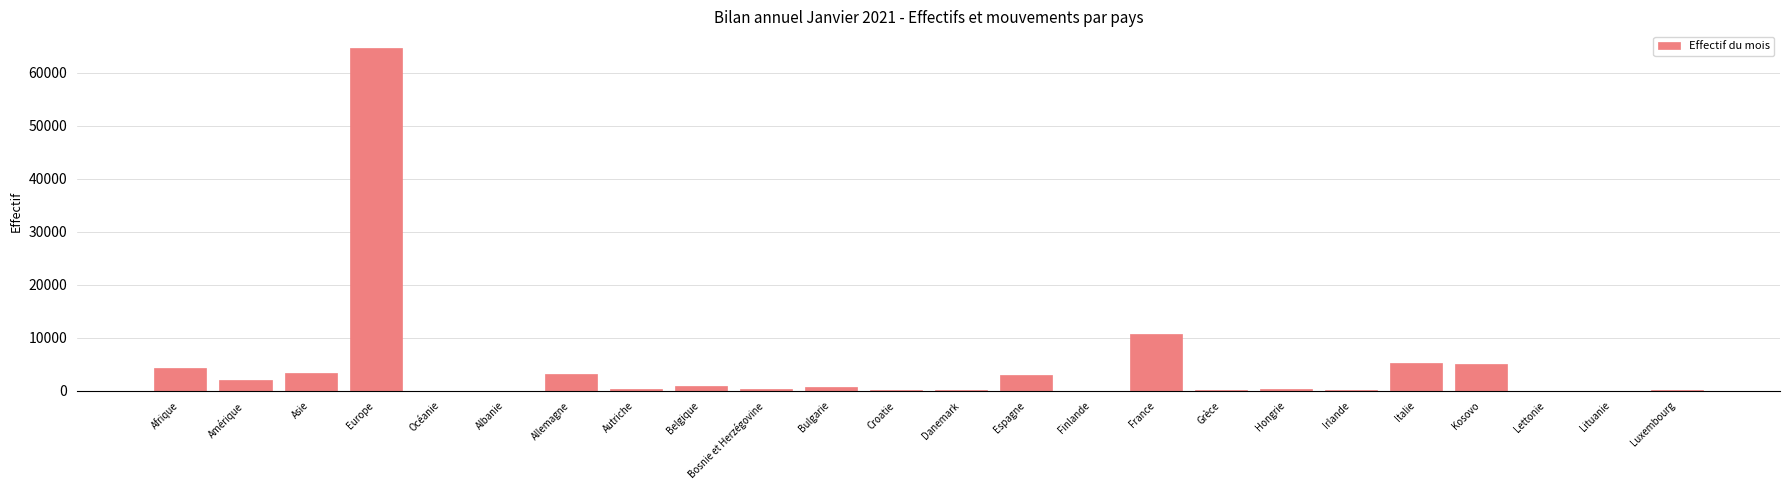

Where is the data nearest to the value 32315?

France